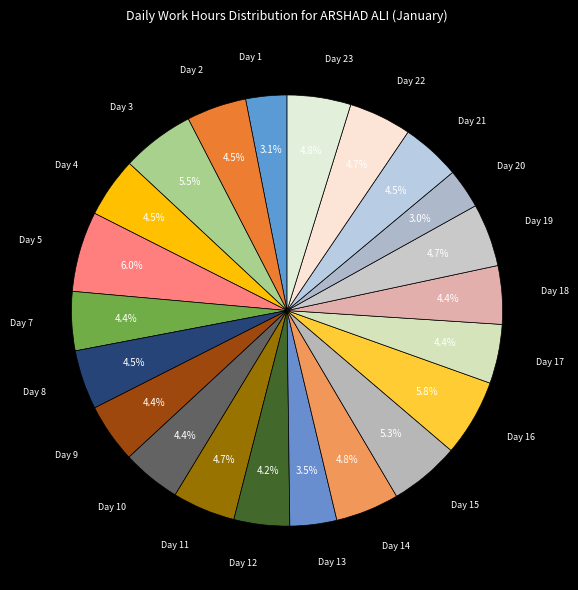

What is the largest slice in the pie chart?

Day 5